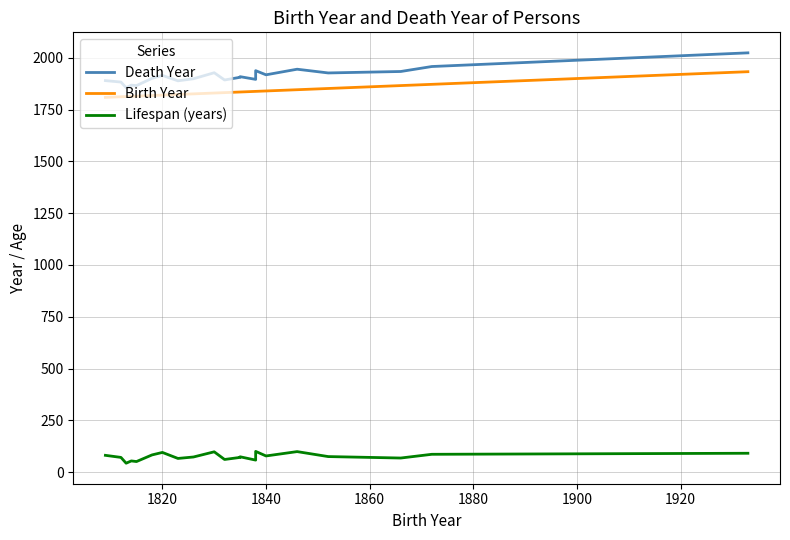

What is the value of the Death Year point at the 4th from the left?

1868